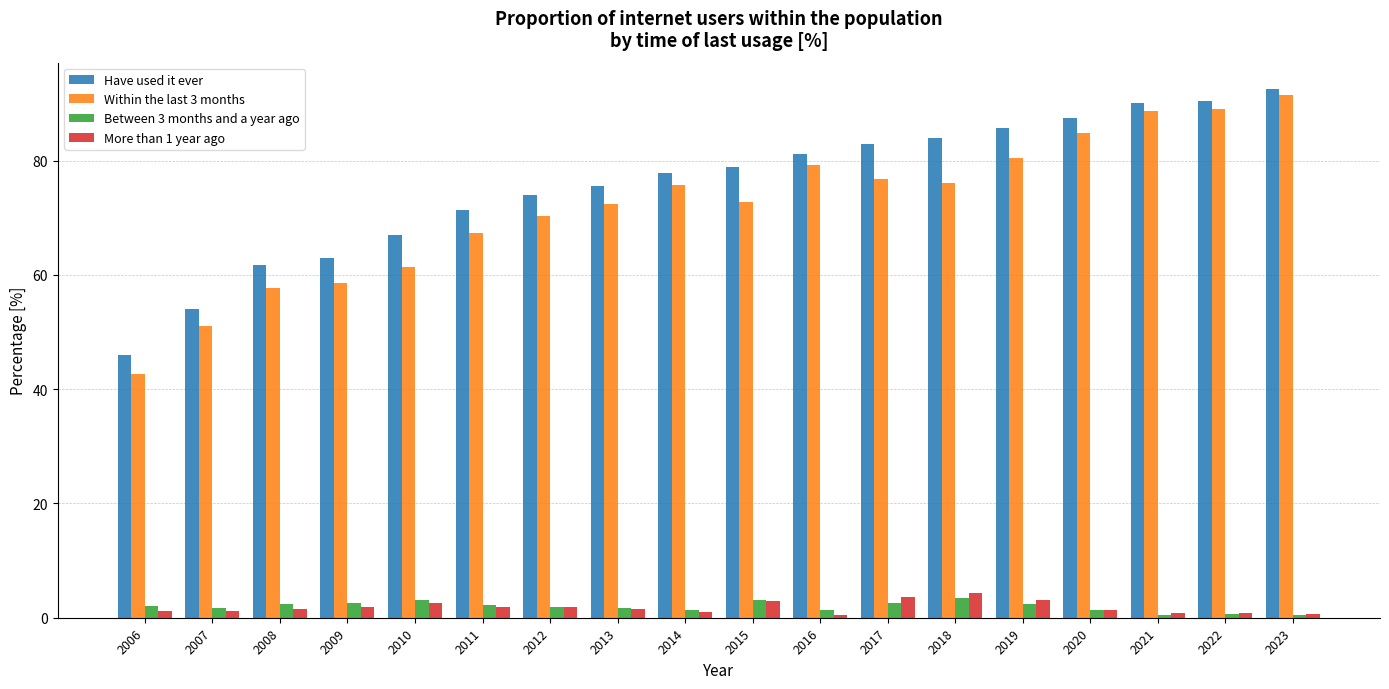

What is the smallest value displayed?

0.4